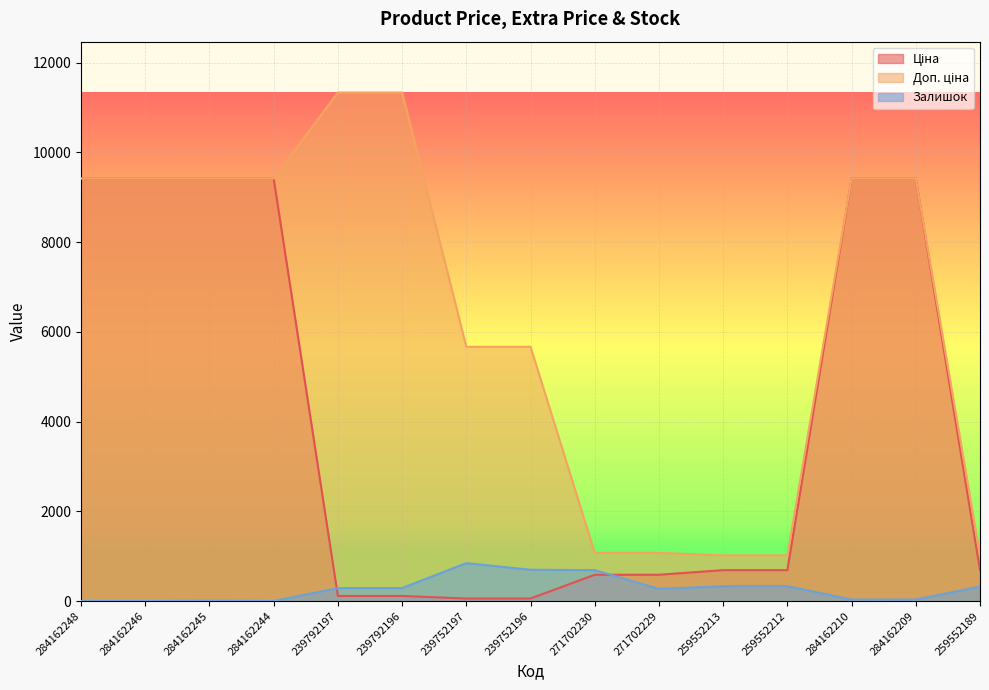

How many lines are shown in the chart?

3